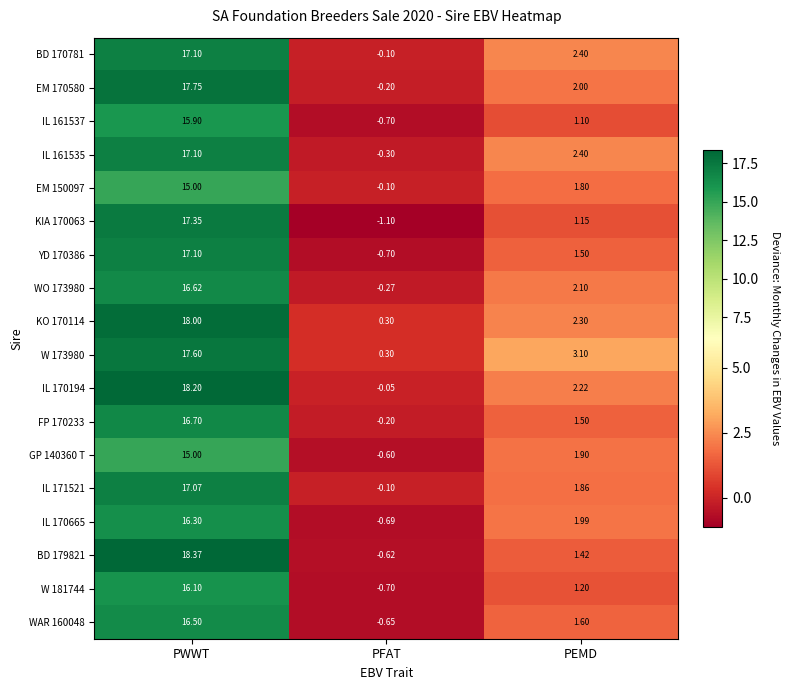

At which label is YD 170386 closest to 8?

PEMD